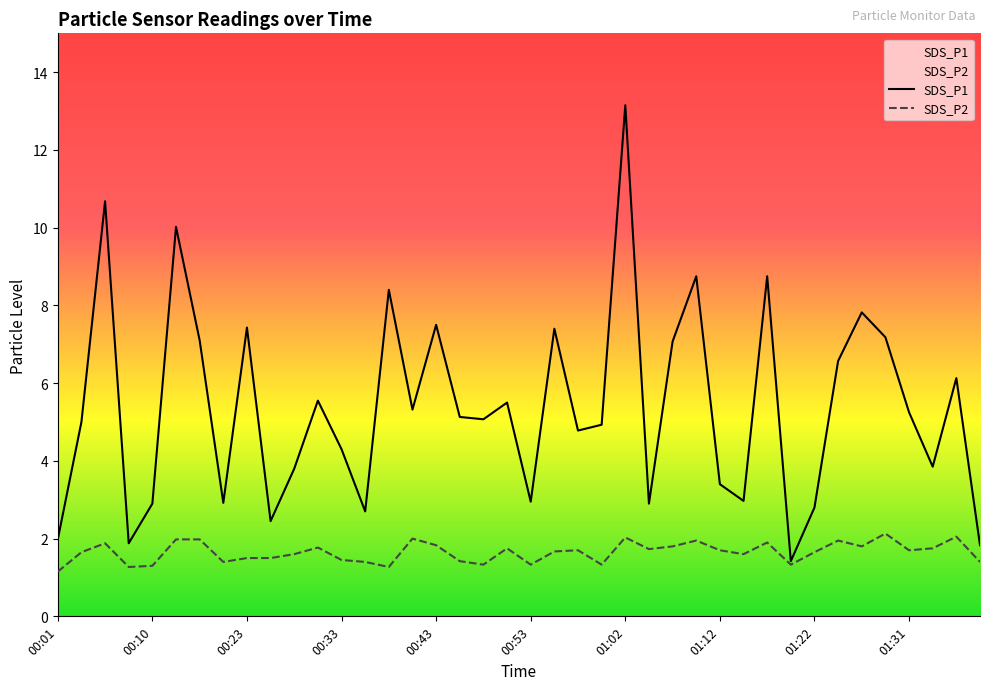

Reading left to right, what are all the values shown in this chart?

SDS_P1: 00:01=2.0	00:03=5.0	00:06=10.7	00:08=1.9	00:10=2.9	00:13=10.0	00:18=7.1	00:21=2.9	00:23=7.4	00:26=2.5	00:28=3.8	00:31=5.5	00:33=4.3	00:35=2.7	00:38=8.4	00:40=5.3	00:43=7.5	00:45=5.1	00:48=5.1	00:50=5.5	00:53=3.0	00:55=7.4	00:57=4.8	01:00=4.9	01:02=13.2	01:05=2.9	01:07=7.1	01:10=8.8	01:12=3.4	01:14=3.0	01:17=8.8	01:19=1.4	01:22=2.8	01:24=6.6	01:27=7.8	01:29=7.2	01:31=5.2	01:34=3.9	01:36=6.1	01:39=1.8
SDS_P2: 00:01=1.1	00:03=1.6	00:06=1.9	00:08=1.3	00:10=1.3	00:13=2.0	00:18=2.0	00:21=1.4	00:23=1.5	00:26=1.5	00:28=1.6	00:31=1.8	00:33=1.4	00:35=1.4	00:38=1.3	00:40=2.0	00:43=1.8	00:45=1.4	00:48=1.3	00:50=1.8	00:53=1.3	00:55=1.7	00:57=1.7	01:00=1.3	01:02=2.0	01:05=1.7	01:07=1.8	01:10=1.9	01:12=1.7	01:14=1.6	01:17=1.9	01:19=1.3	01:22=1.6	01:24=1.9	01:27=1.8	01:29=2.1	01:31=1.7	01:34=1.8	01:36=2.0	01:39=1.4